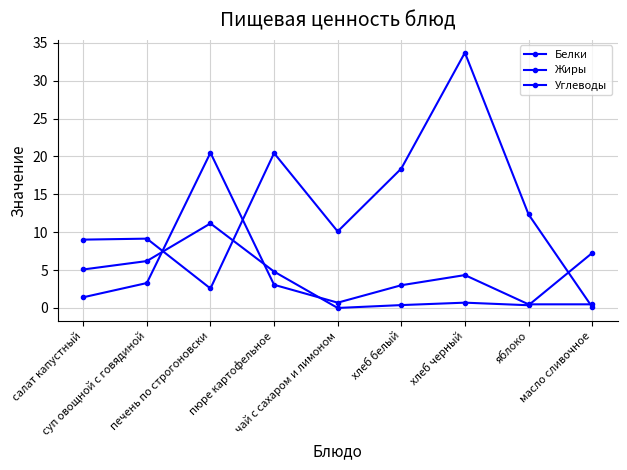

Count the number of categories in the chart.

9